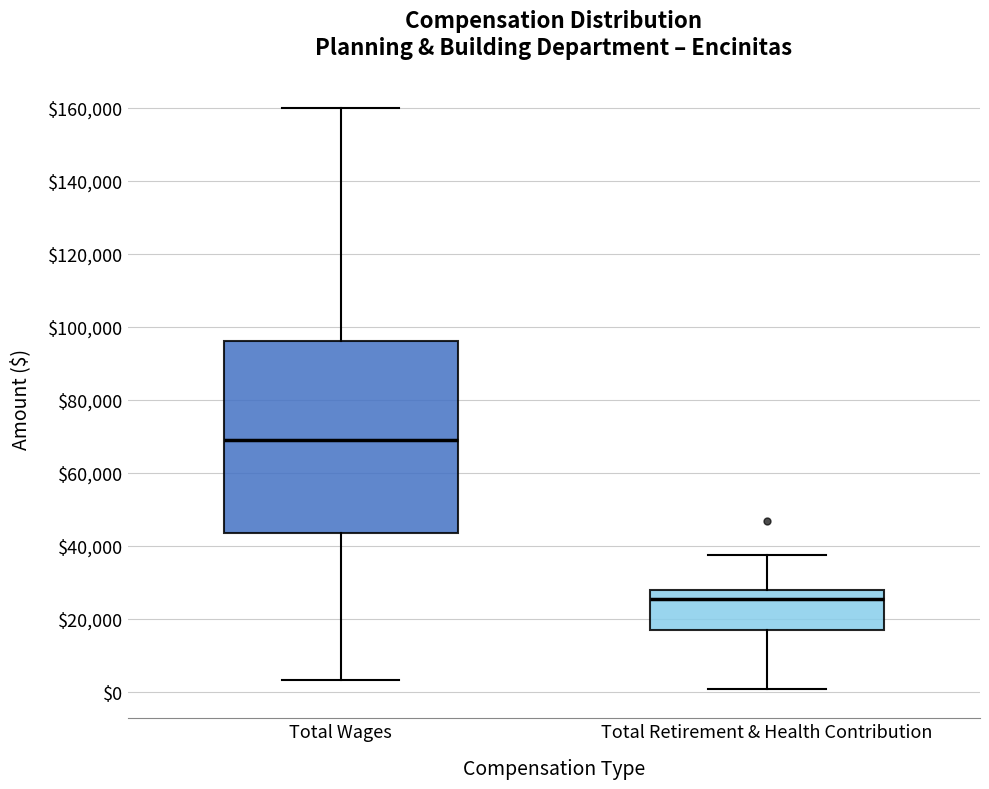

Where is the upper edge of the box for Total Wages on the y-axis? The values are not printed on the chart, so give them approximately, as read against the axis.

96000